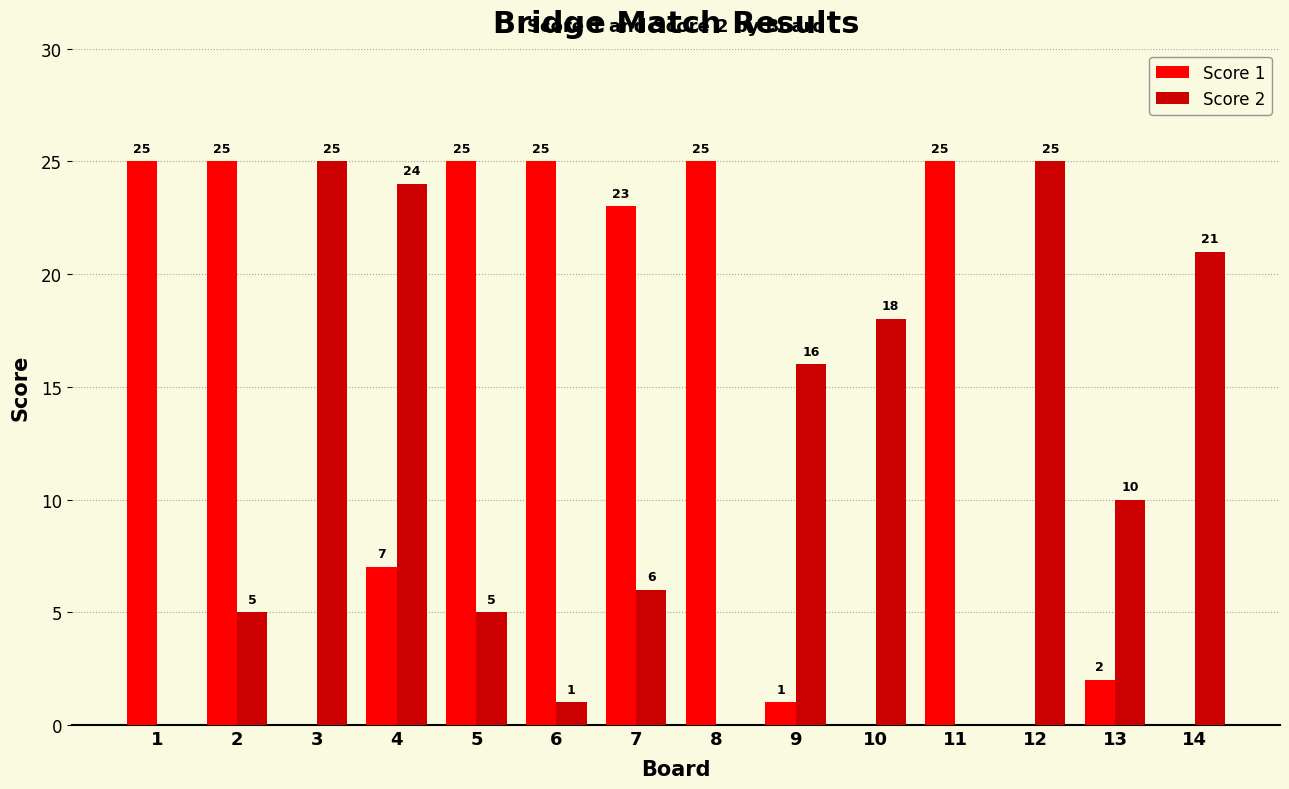

Which series changed the most between 2 and 13?

Score 1